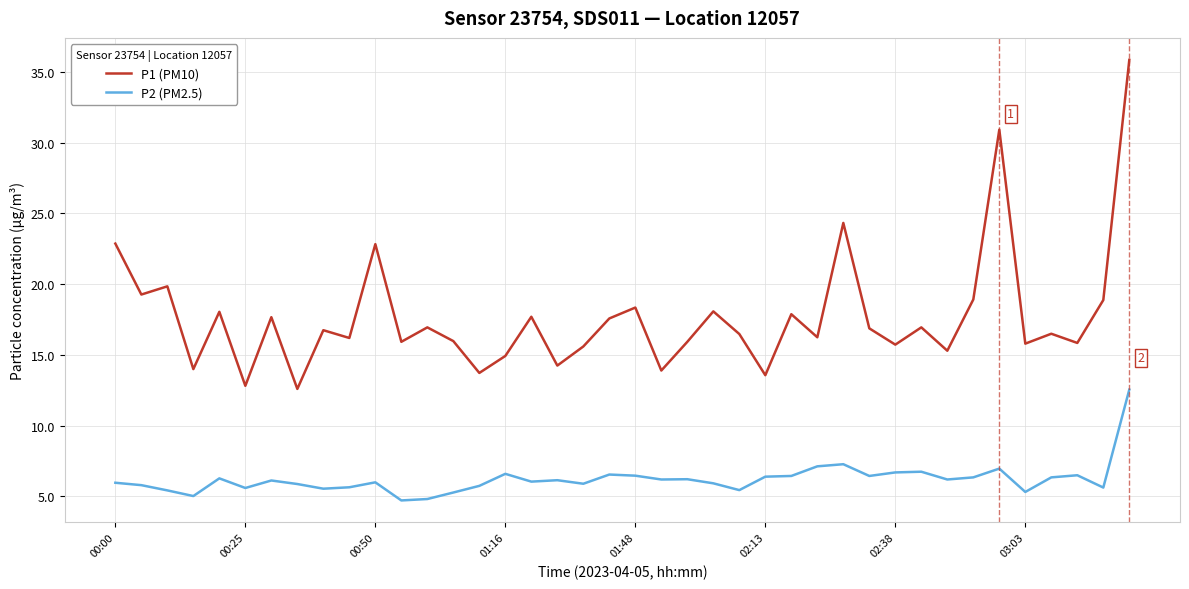

How many interior local valleys does the P1 (PM10) series have?

15